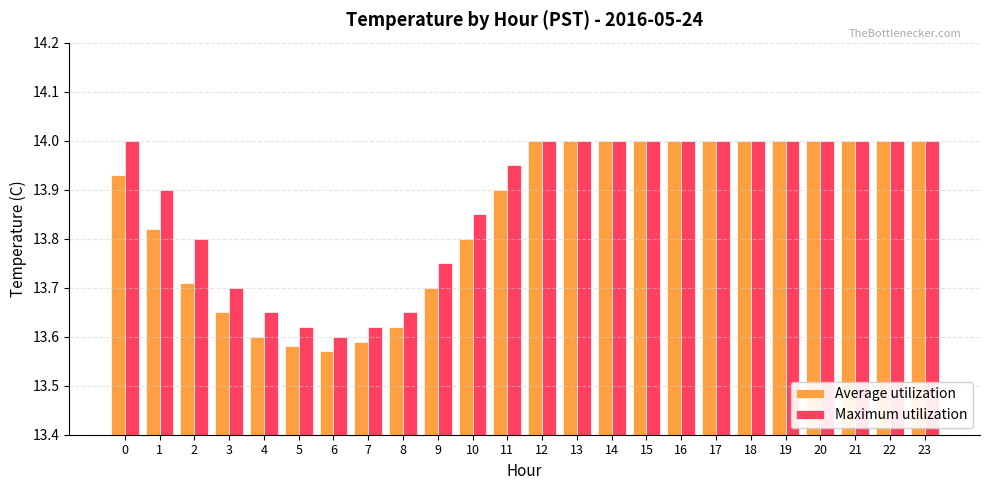

At how many categories does at least one series exceed 13?

24